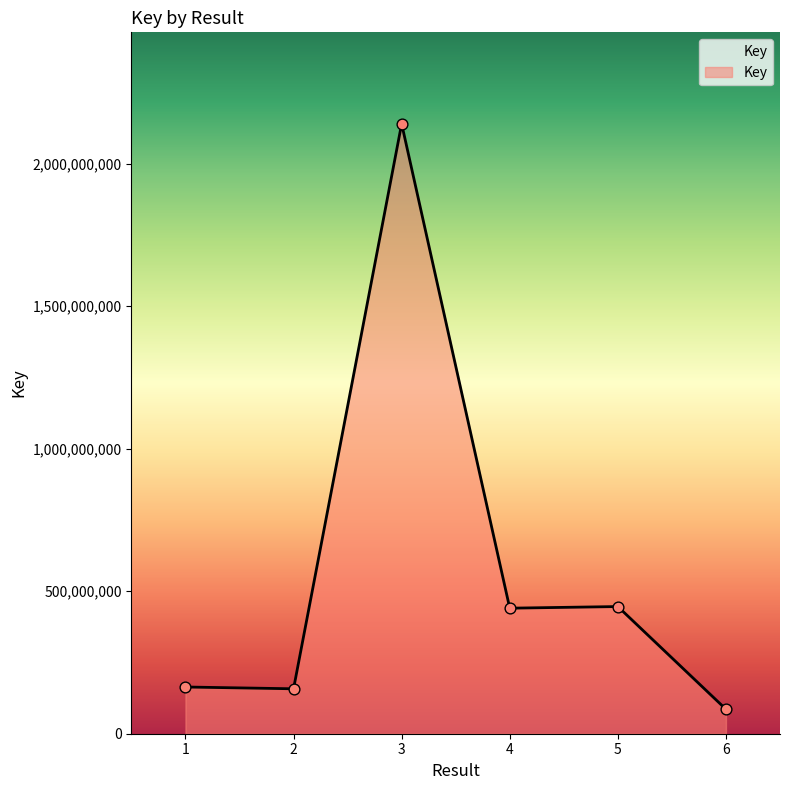

Which has a higher value, 2 or 5?

5